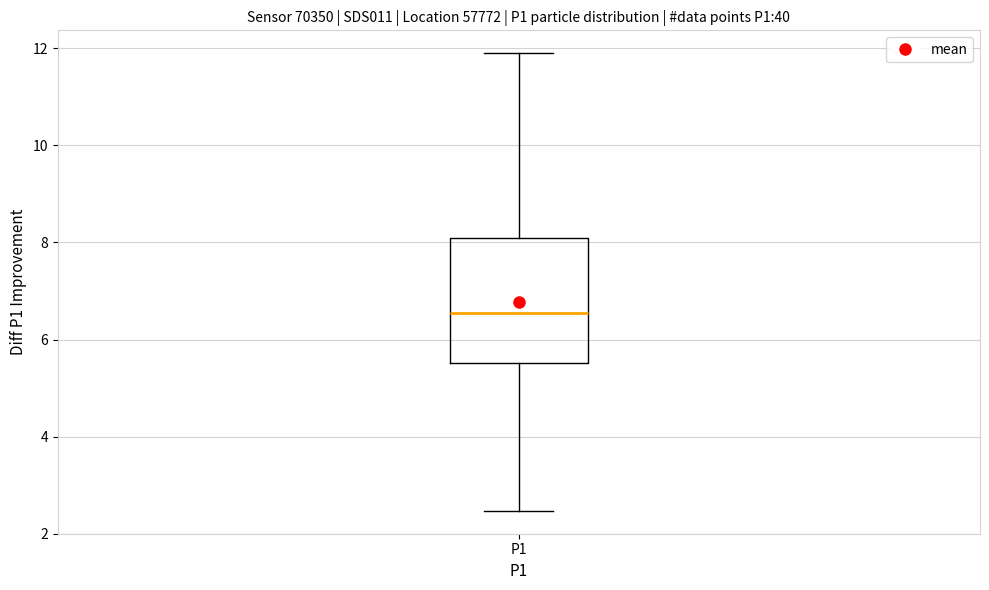

Transcribe this box plot: give where the median line is, the range the box spans, and where the two whiskers end, as read against the y-axis. The values are not printed on the chart, so give them approximately, as read against the axis.

median 6.6, box 5.6 to 8.0, whiskers 2.4 to 12.0